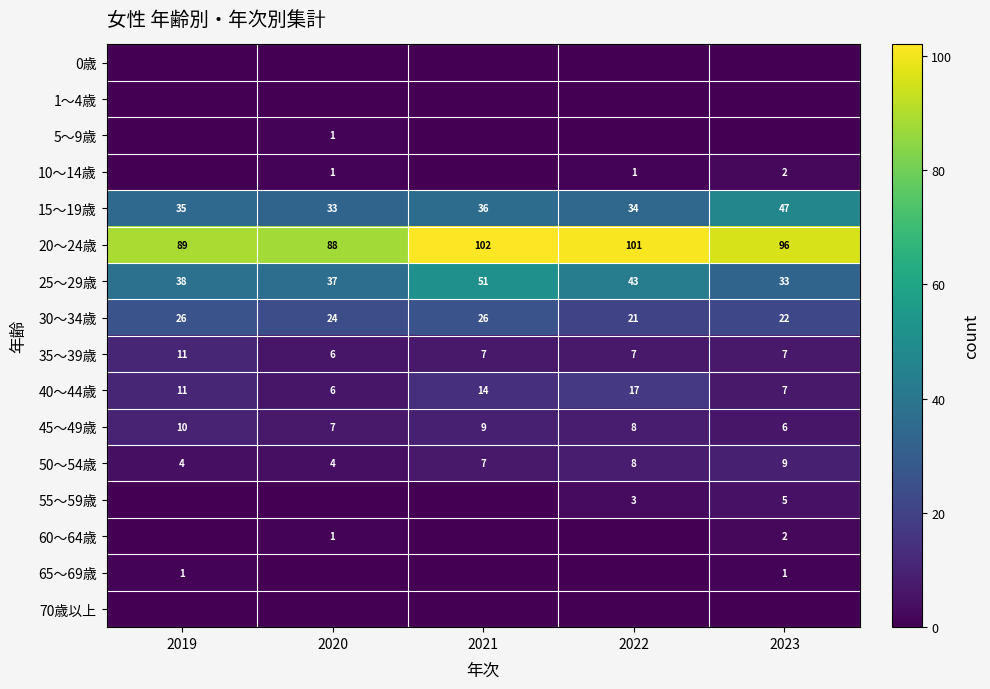

What is the average value of the 20～24歳 series?

95